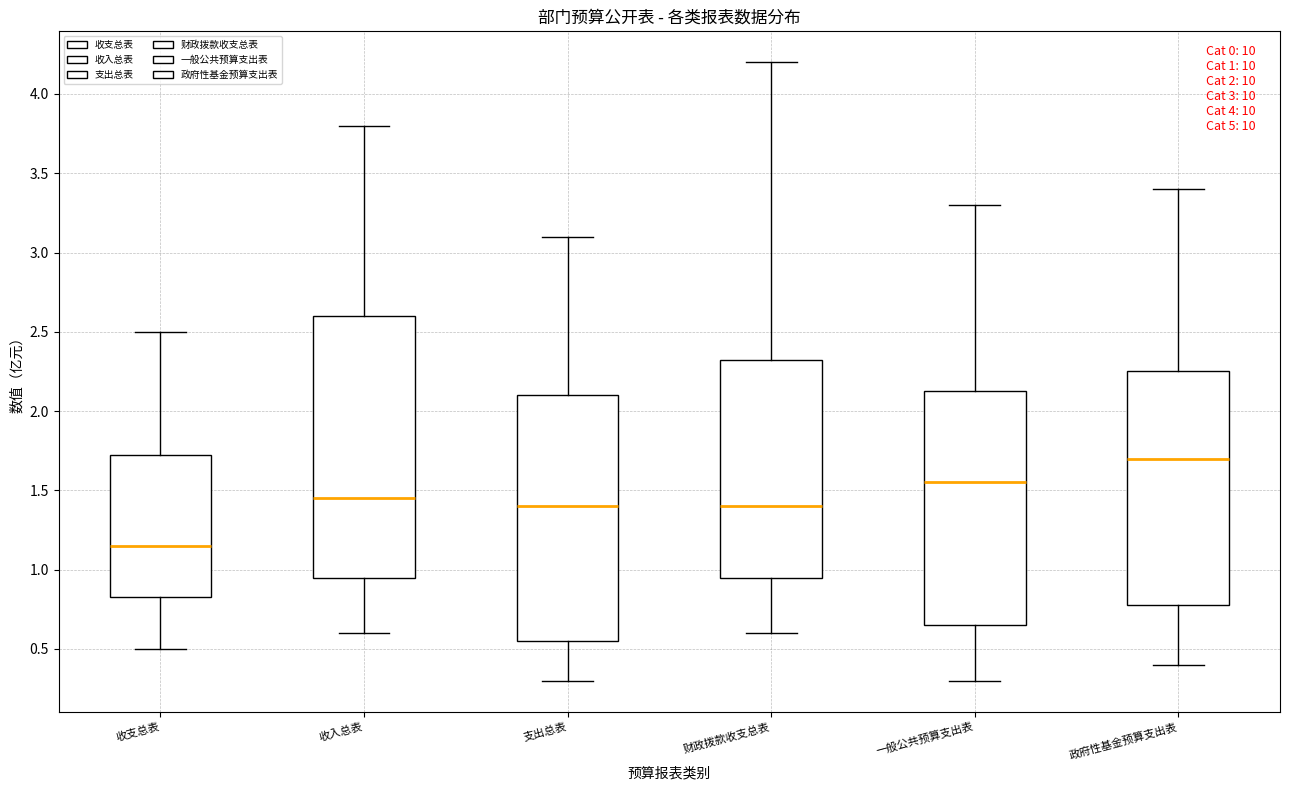

Comparing the boxes themselves (not the whiskers), which one is the tallest?

收入总表